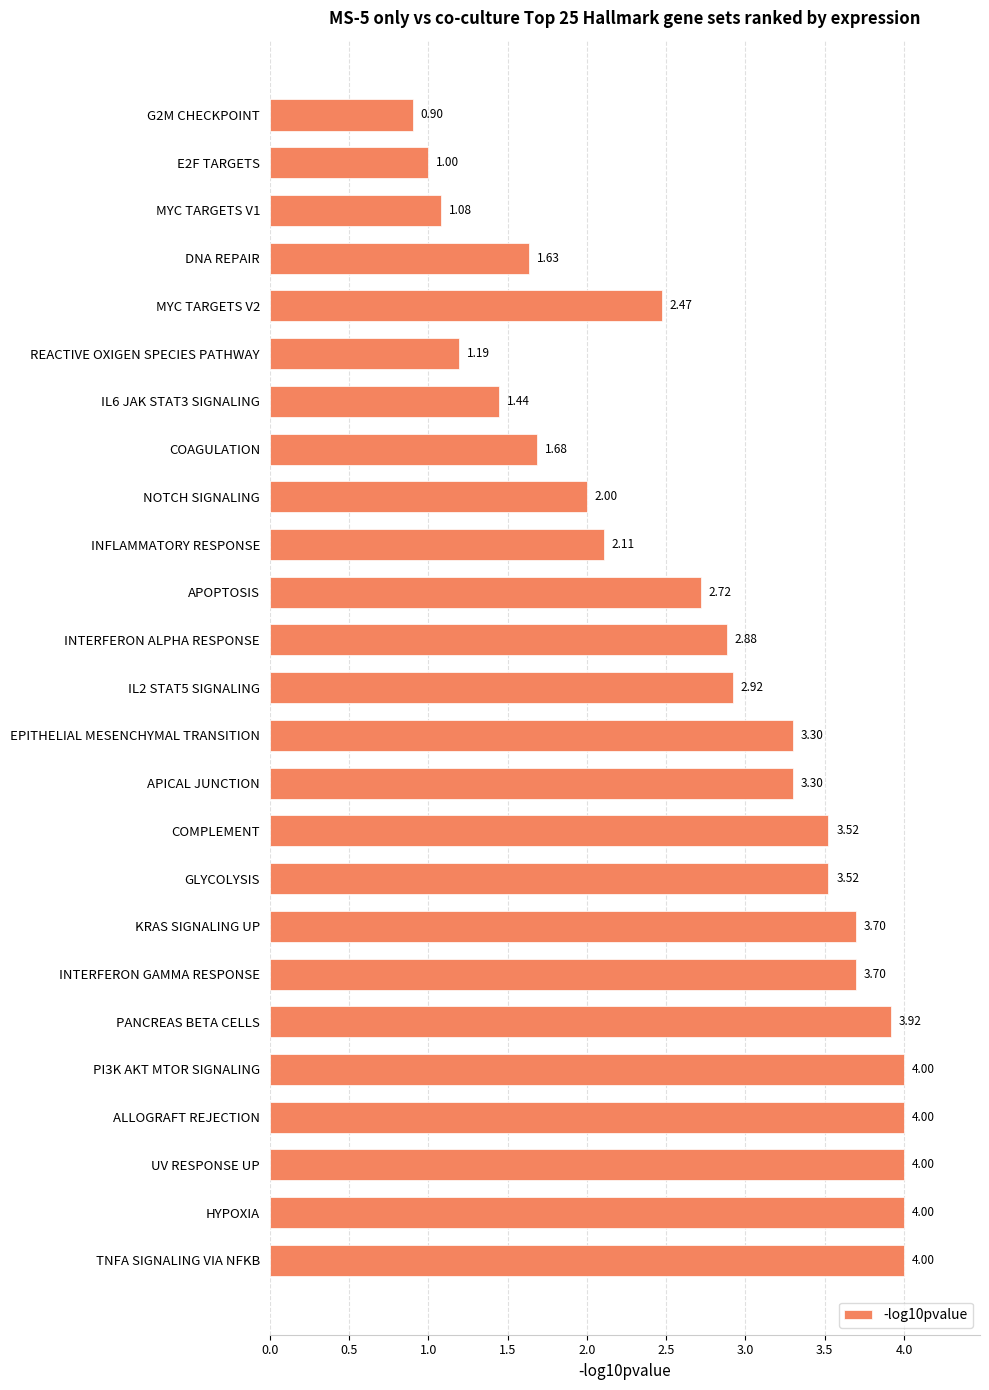

What is the change in value from DNA REPAIR to COMPLEMENT?

+1.9